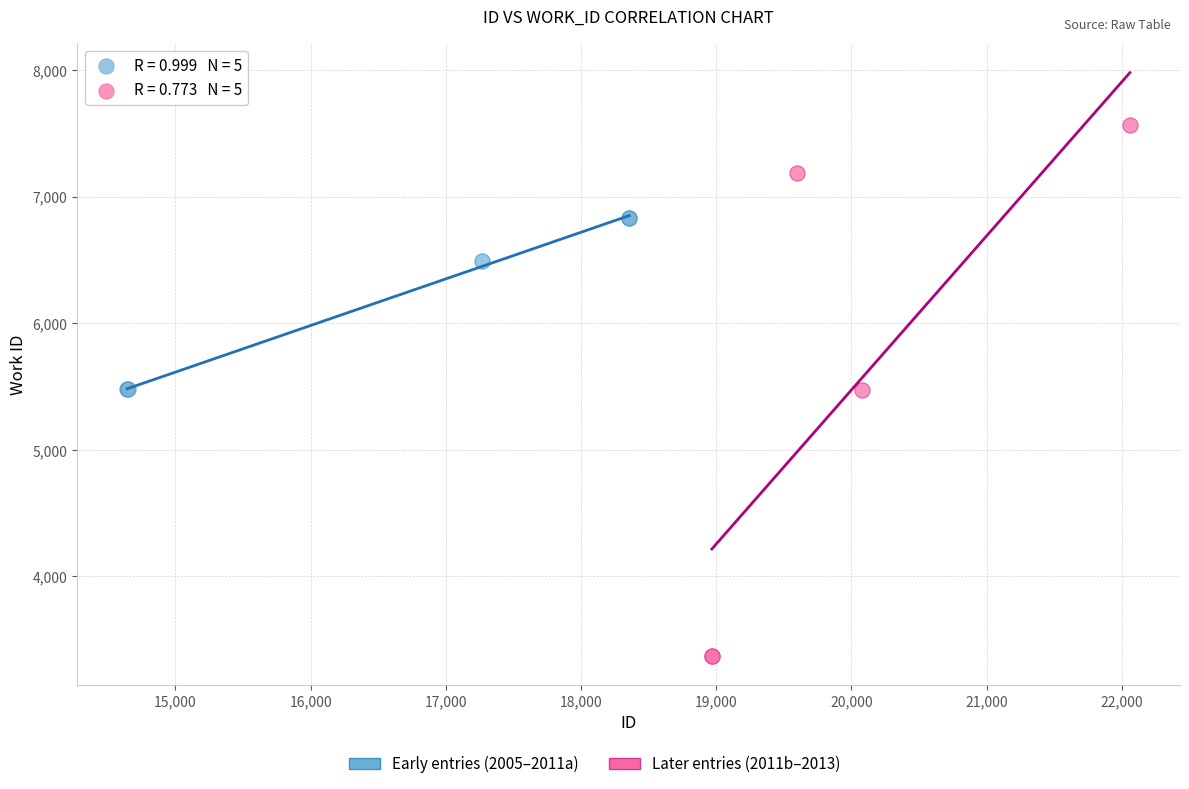

Which series reaches the minimum Y coordinate?

Later entries (2011b–2013)